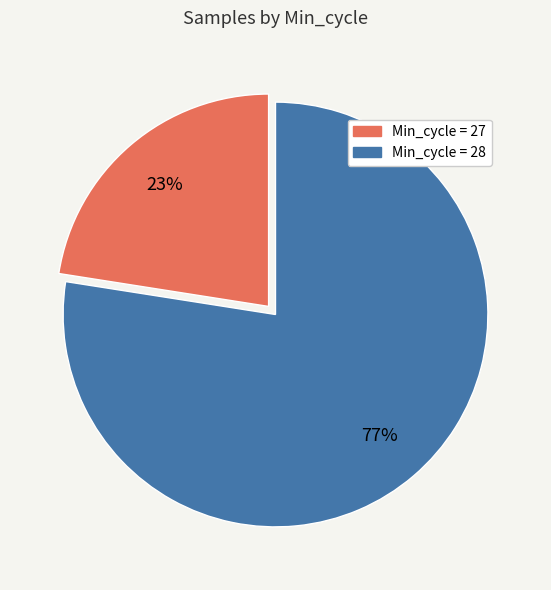

Is it true that Min_cycle = 27 is 11% of the pie?

False